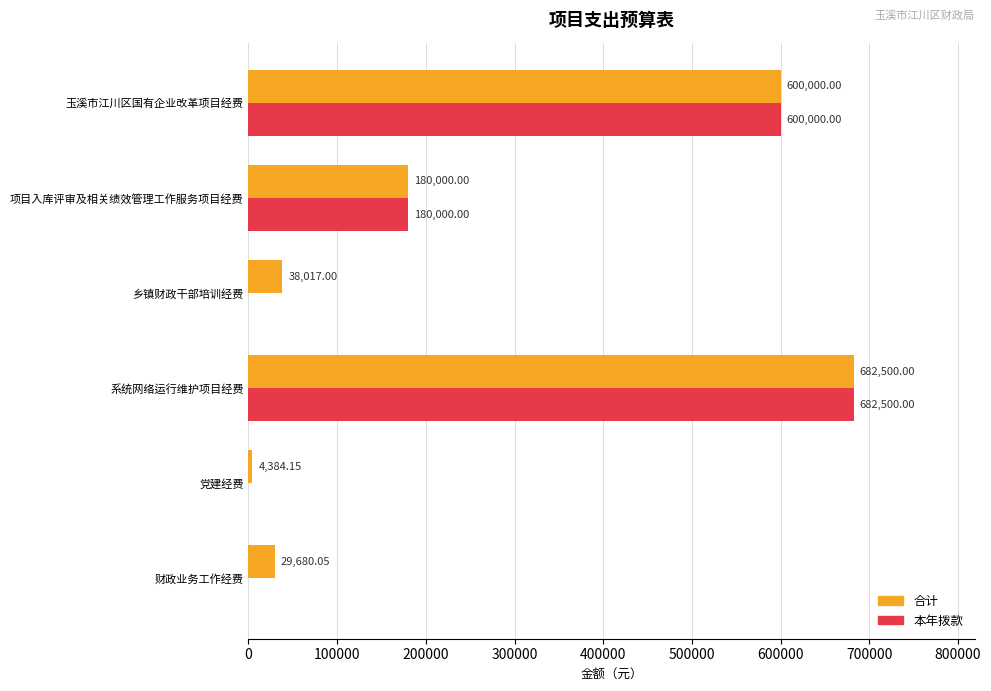

At which category is the sum across all series the highest?

系统网络运行维护项目经费